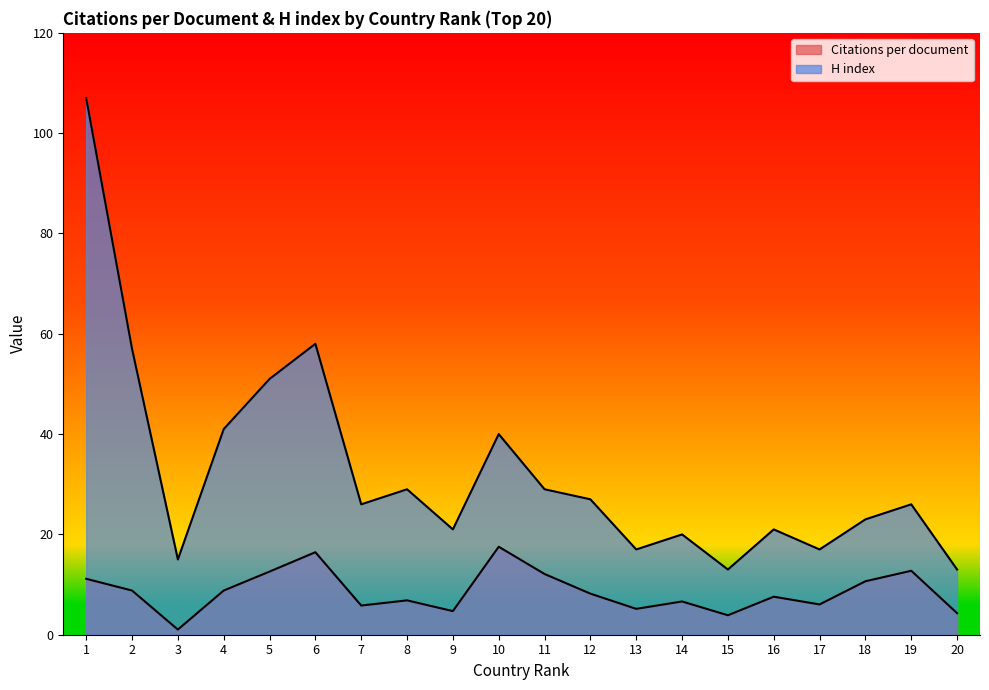

What value does the Citations per document series have at 11?

12.1